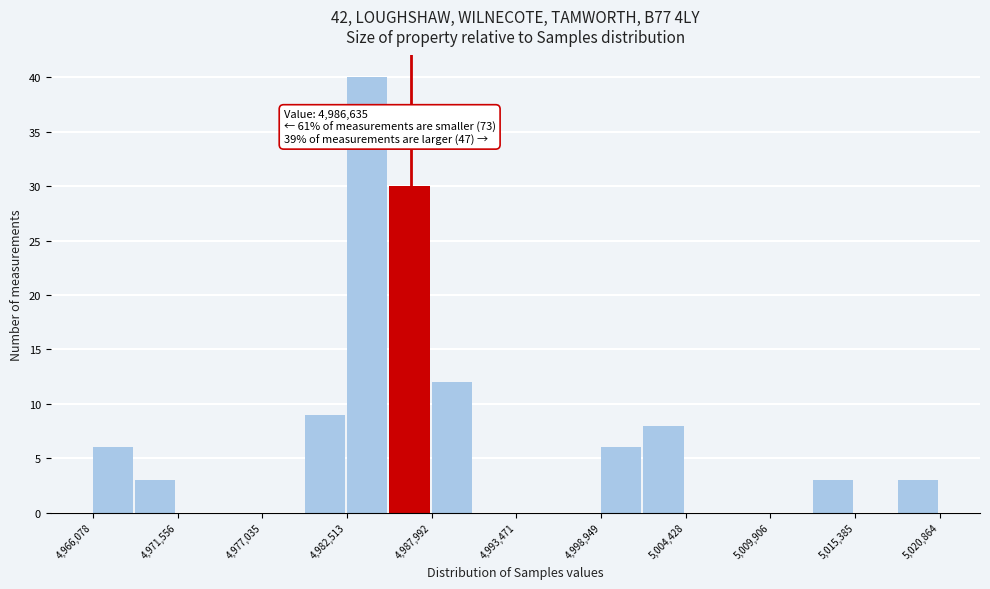

Read against the x-axis, roughly where is the centre of the tallest bar?

4984000